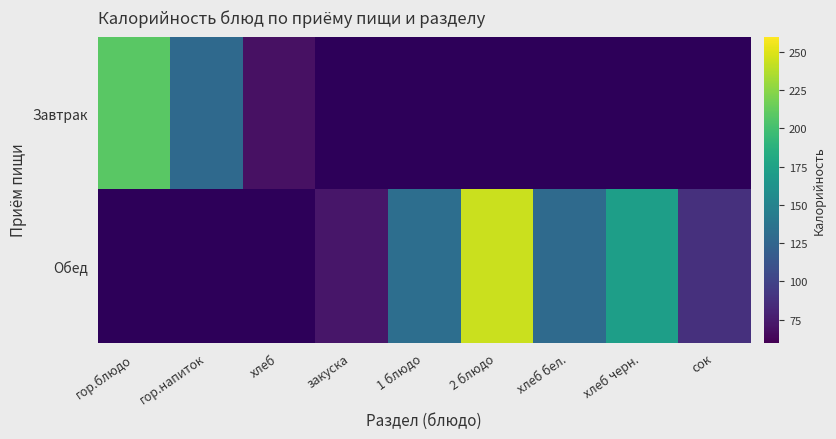

List the series in order of their peak value, lowest first.

Завтрак, Обед